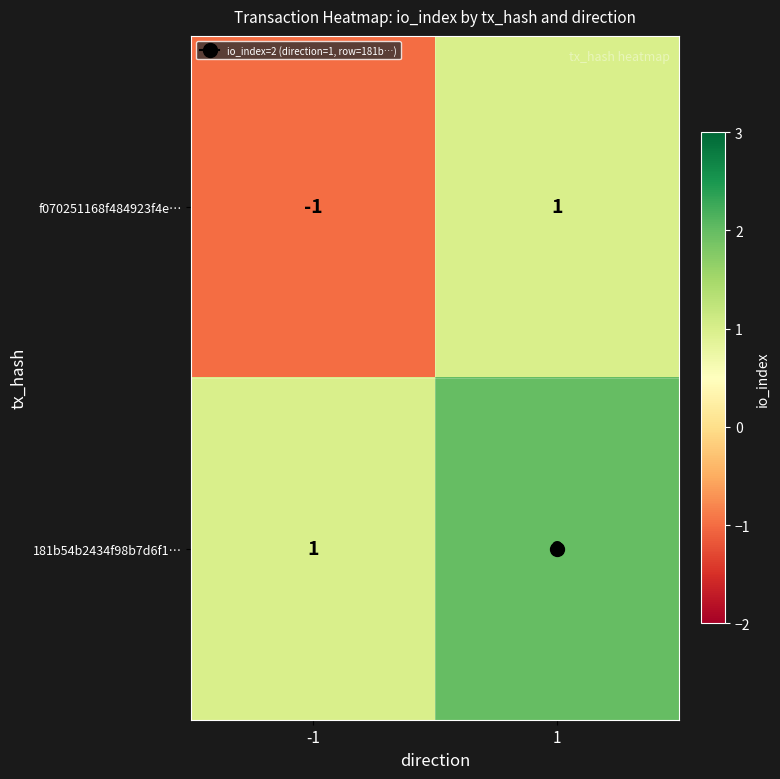

Which series has the largest total across all categories?

181b54b2434f98b7d6f1…